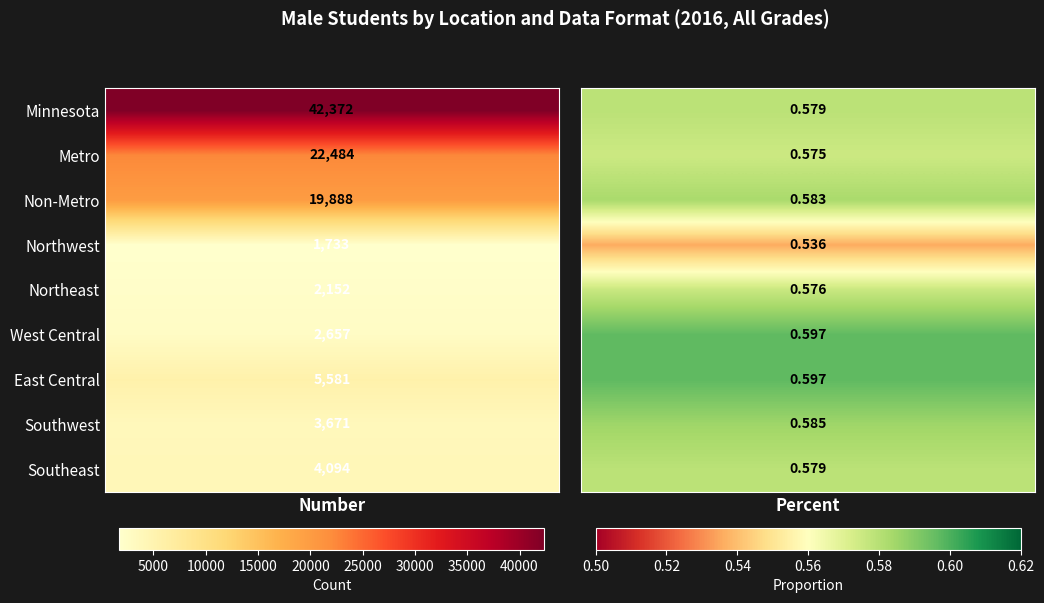

List the labels in order of Non-Metro value, smallest first.

Percent, Number